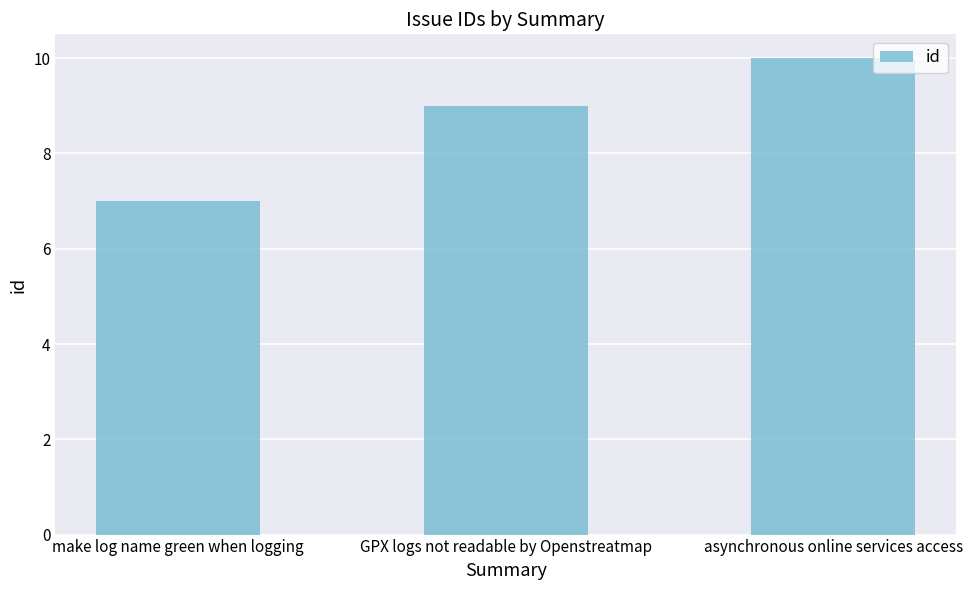

What is the difference between the values at make log name green when logging and GPX logs not readable by Openstreatmap?

2